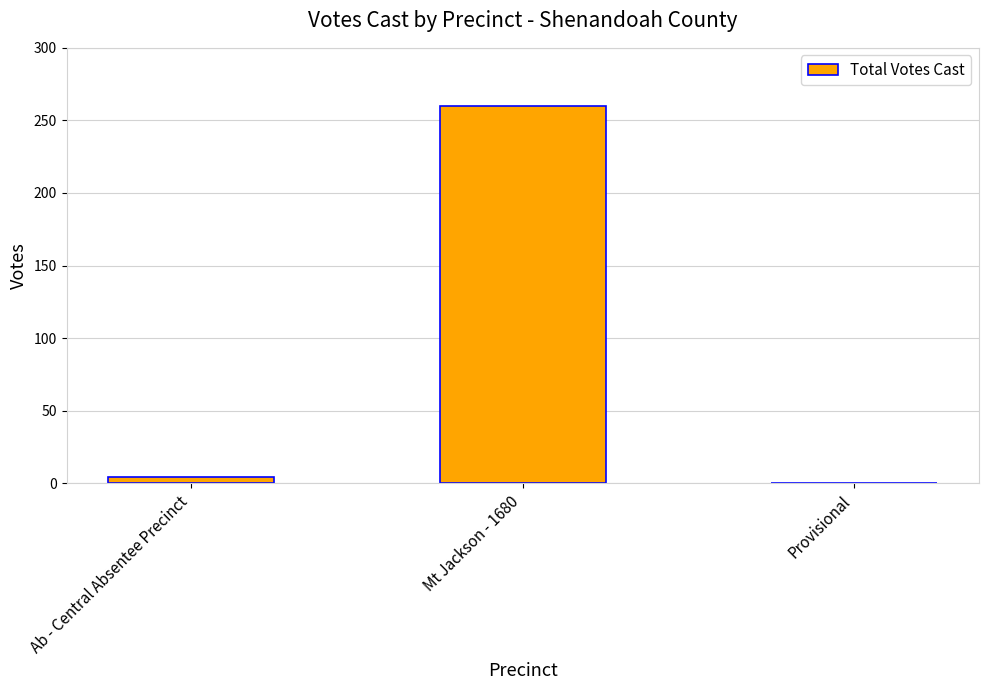

Where is the data nearest to the value 130?

Ab - Central Absentee Precinct